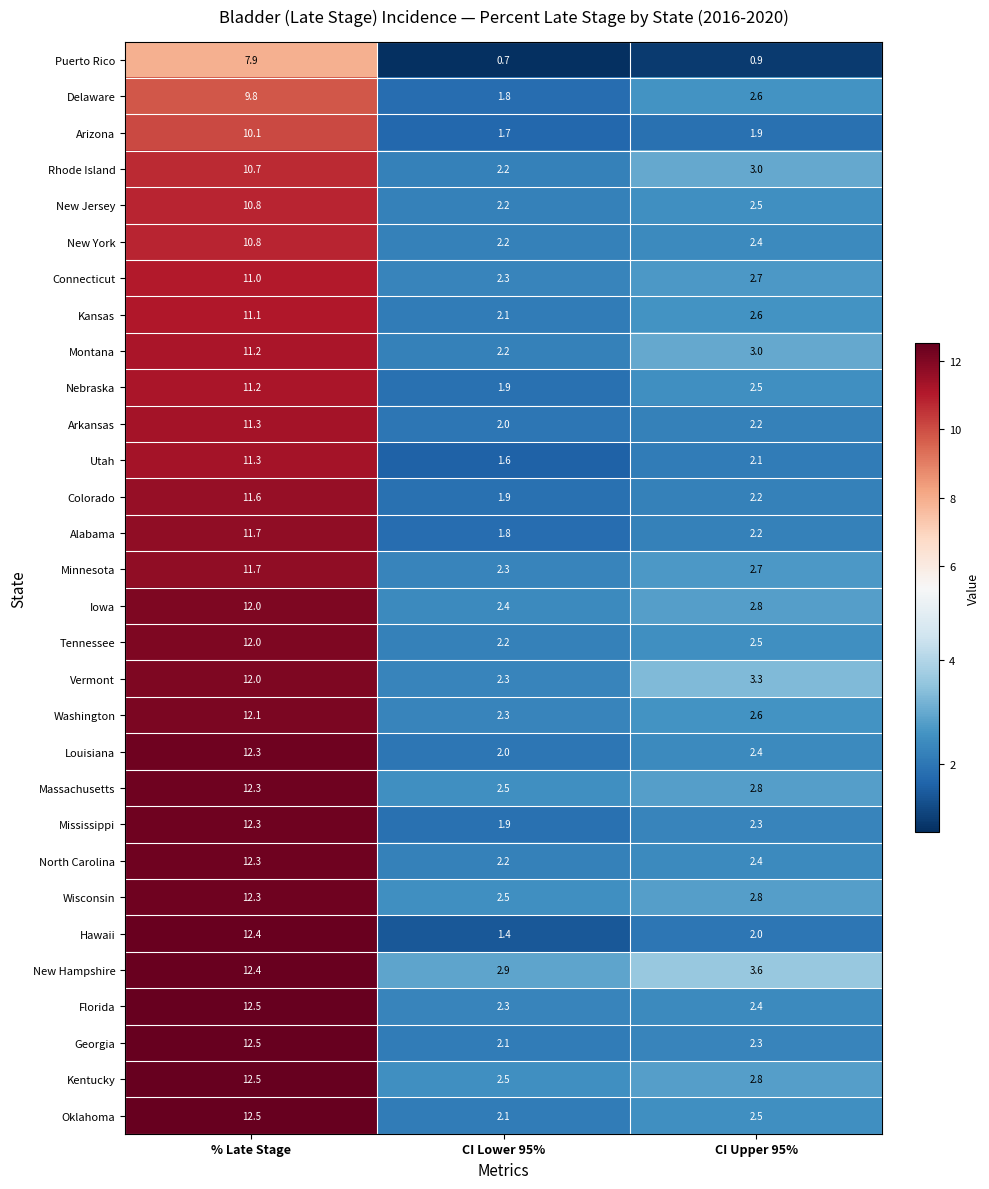

Is the value of Arkansas at % Late Stage greater than the value of New Jersey at CI Lower 95%?

Yes